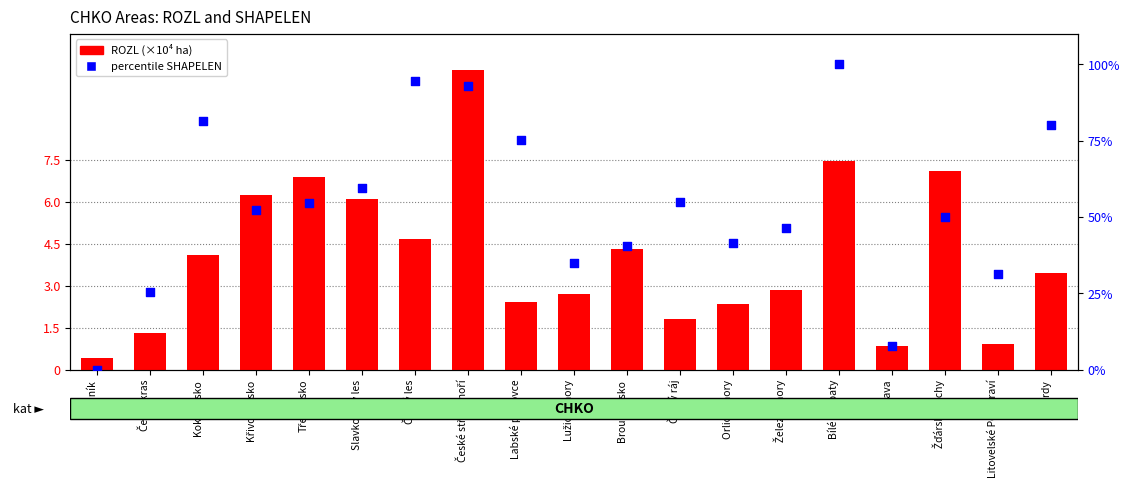

Which series has the largest total across all categories?

percentile SHAPELEN